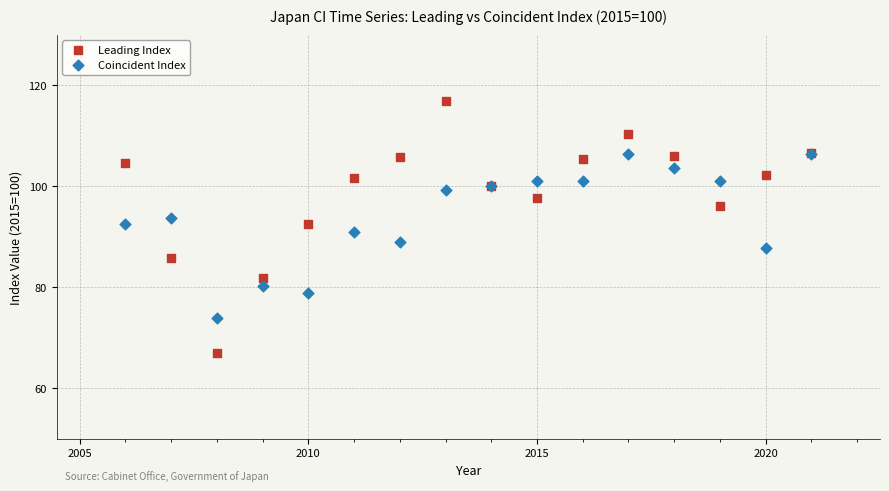

Which series has the largest Y range (max minus min)?

Leading Index